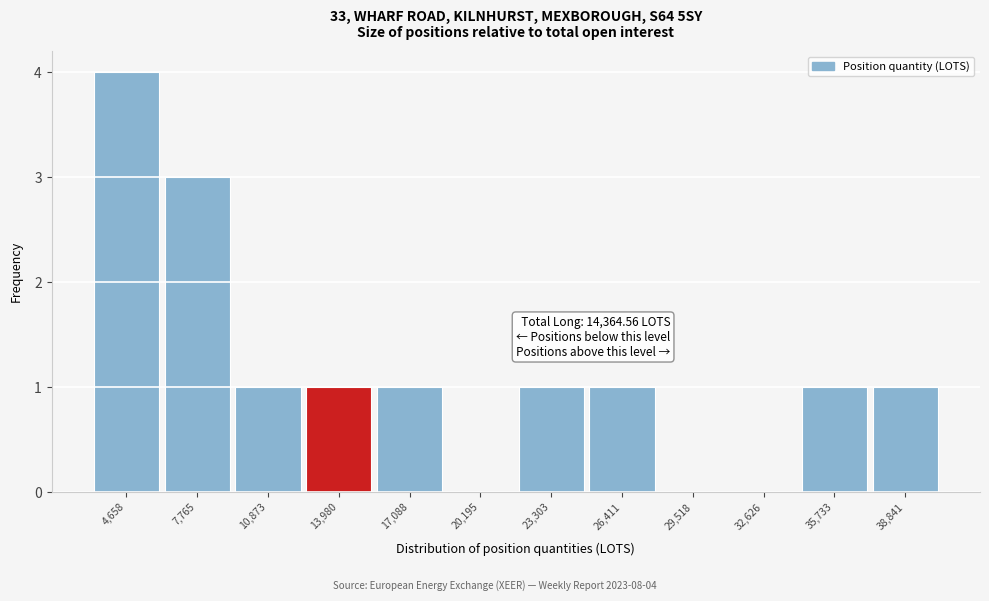

Reading left to right, transcribe all the data shown in this chart.

4,658=4	7,765=3	10,873=1	13,980=1	17,088=1	20,195=0	23,303=1	26,411=1	29,518=0	32,626=0	35,733=1	38,841=1